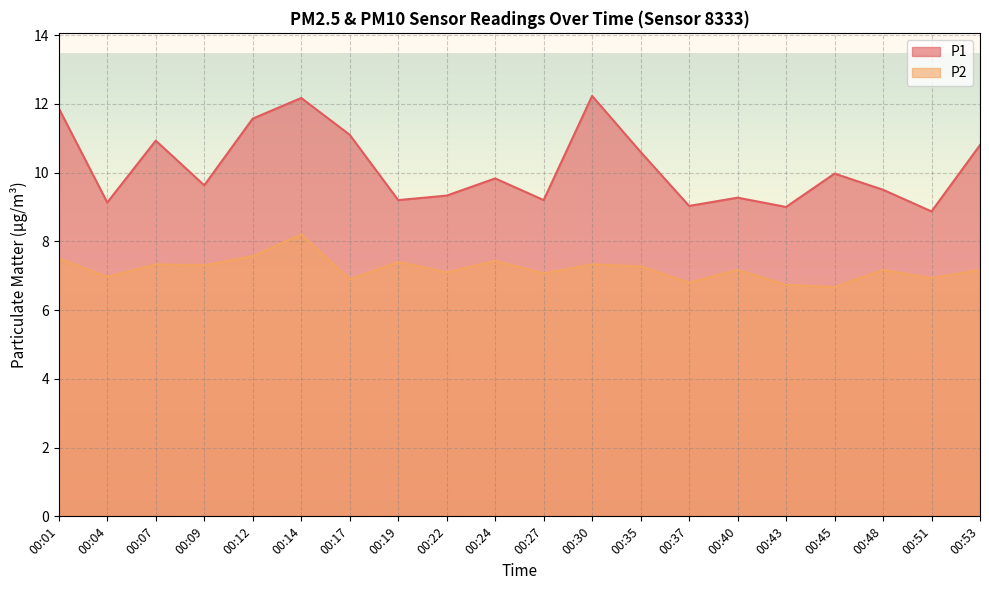

At which category does P1 reach its first local valley?

00:04